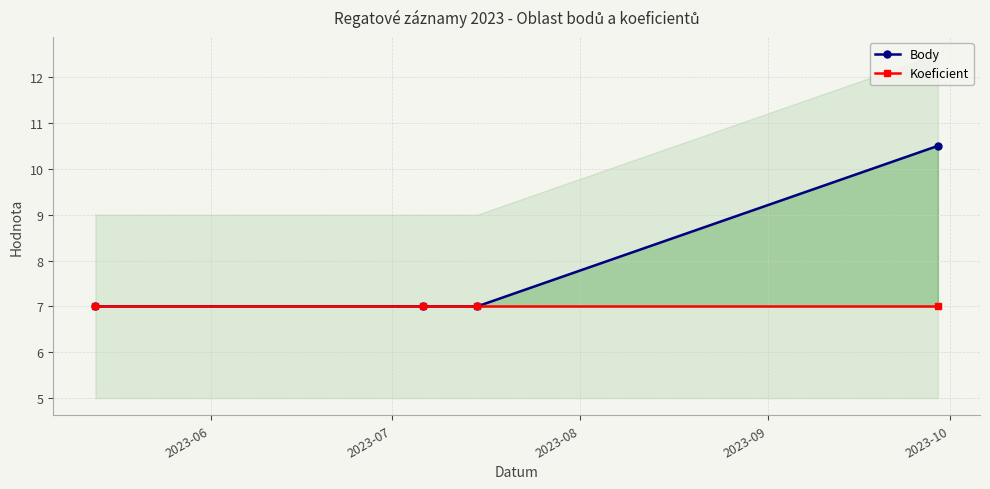

True or false: Body and Koeficient intersect in this chart.

False